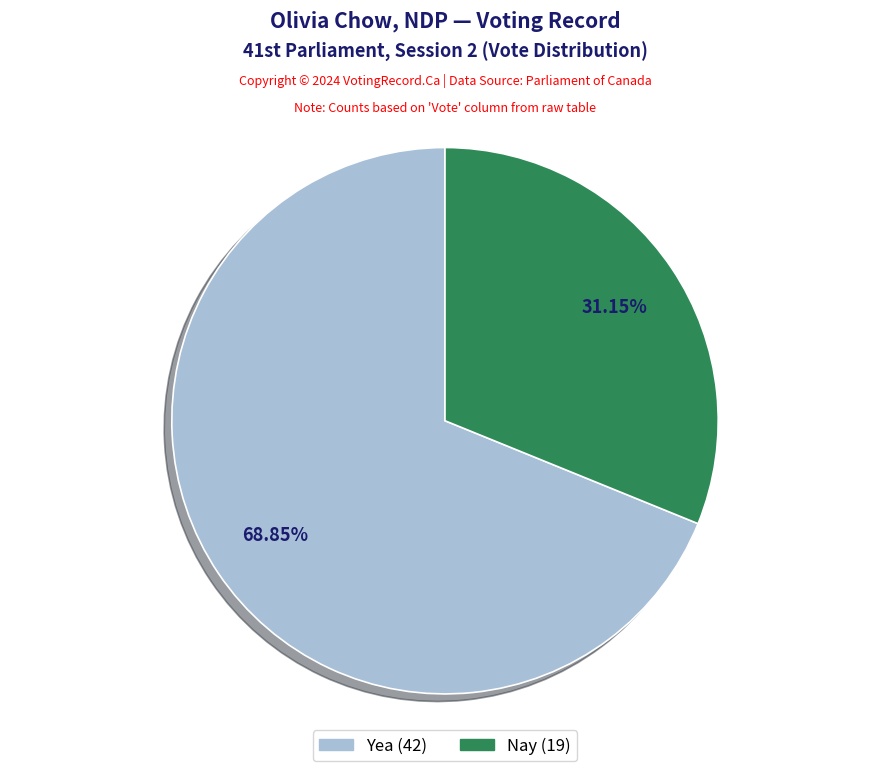

Do Nay and Yea together represent more than half of the pie?

Yes